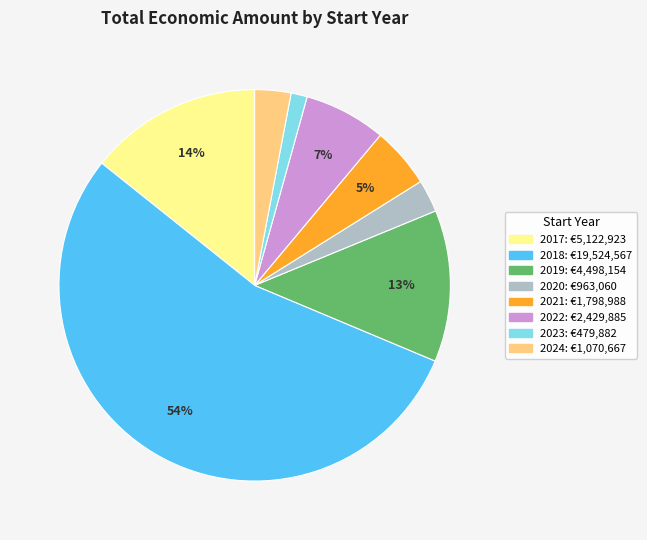

Does any single category account for the majority?

Yes